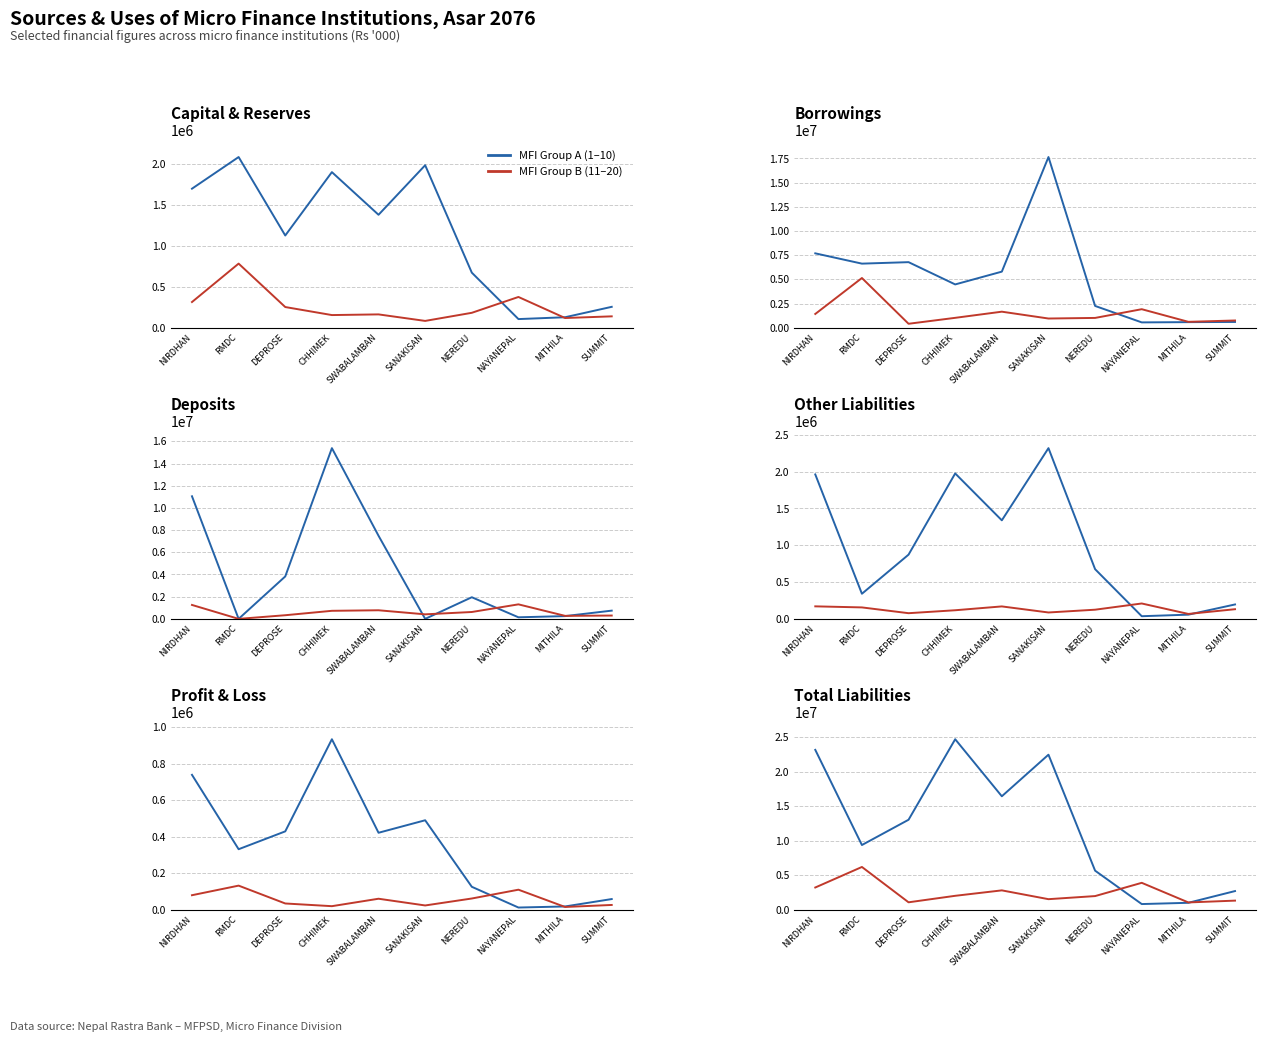

Reading left to right, list all the values displayed in this chart.

Group A (1-10): 23141777.0	9386738.4	13040471.0	24677997.8	16433485.5	22445323.6	5680821.2	853883.0	1037020.6	2731616.5
Group B (11-20): 3248271.2	6215705.9	1108080.9	2047030.2	2832368.5	1560560.0	2007669.9	3924547.9	1088320.4	1350337.8